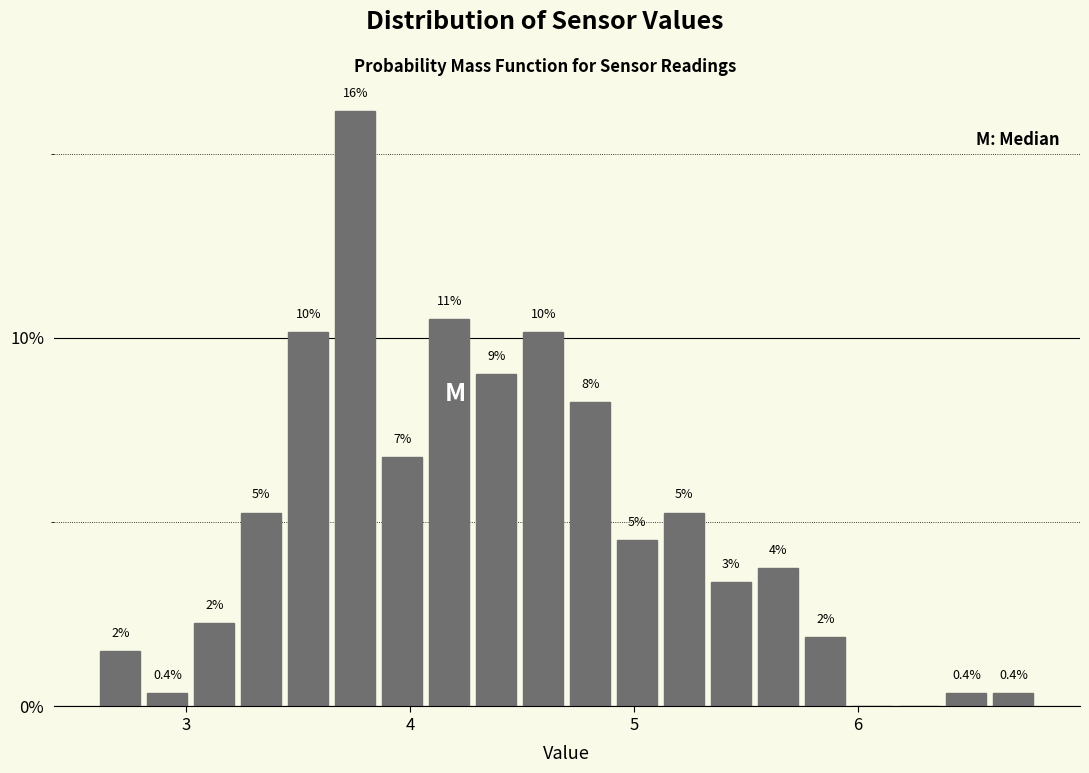

Read against the x-axis, roughly where is the centre of the tallest bar?

3.8